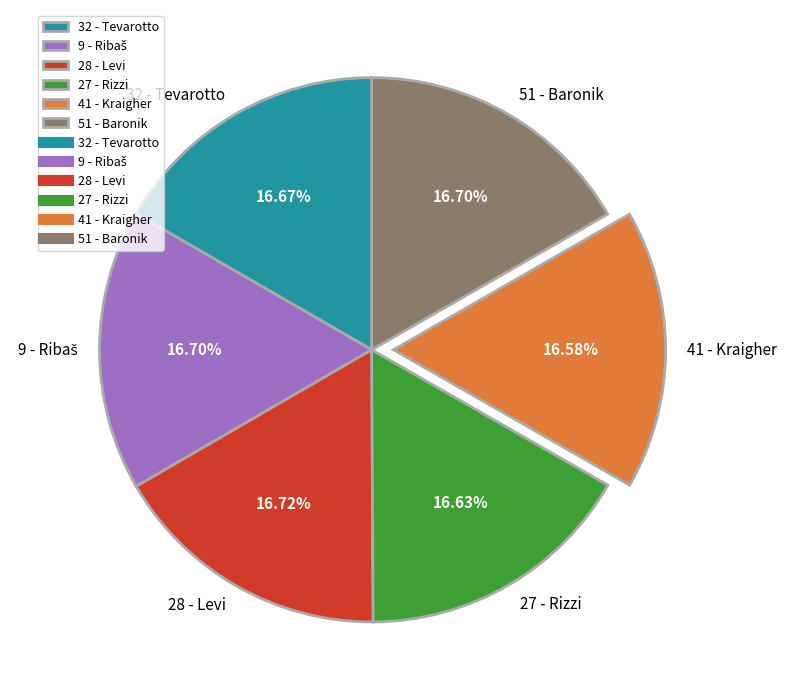

Is it true that 32 - Tevarotto is 3% of the pie?

False